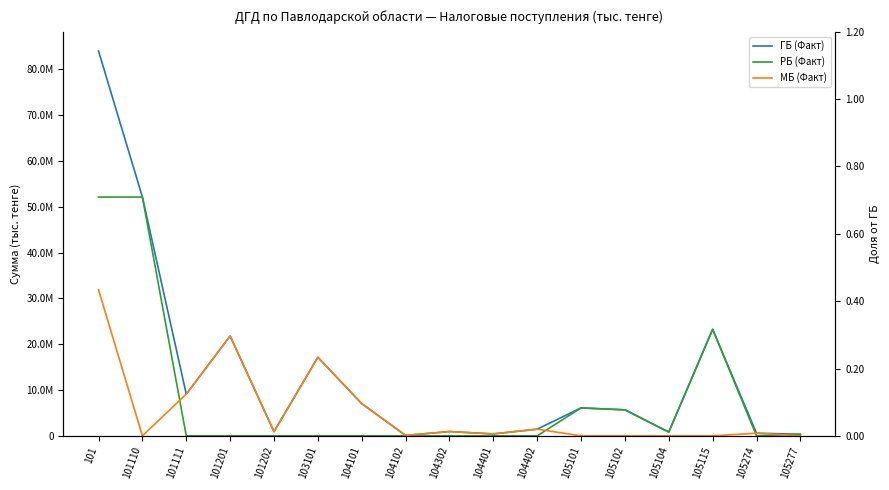

At which category does ГБ (Факт) reach its first local peak?

101201